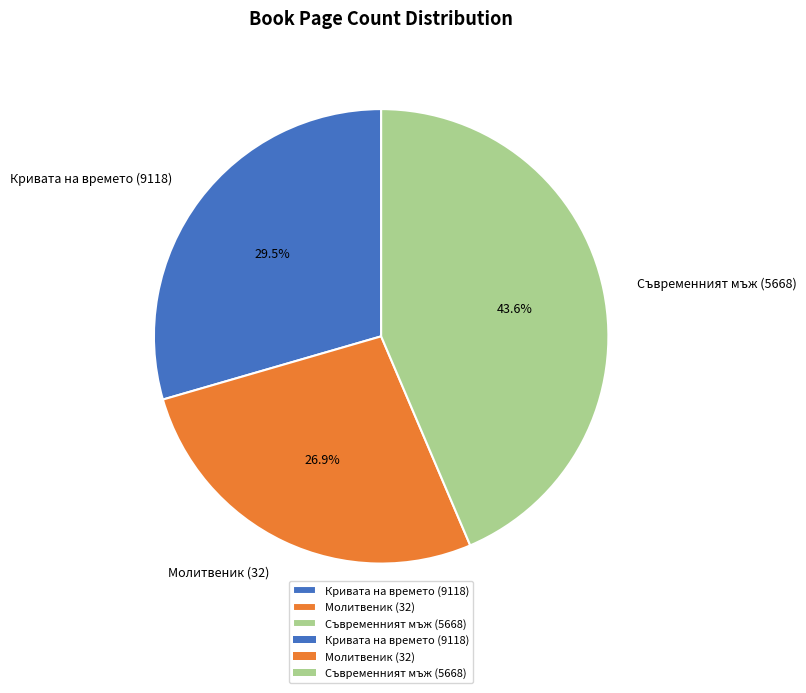

To the nearest percent, what is the difference between the largest and smallest slice percentages?

17%